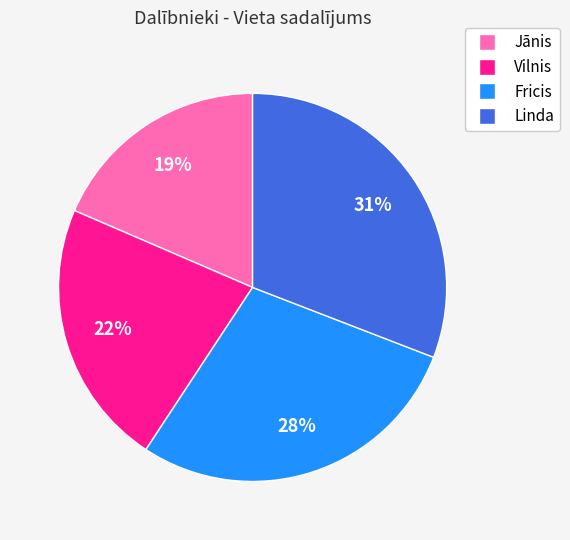

Which category has the smallest portion of the pie?

Jānis